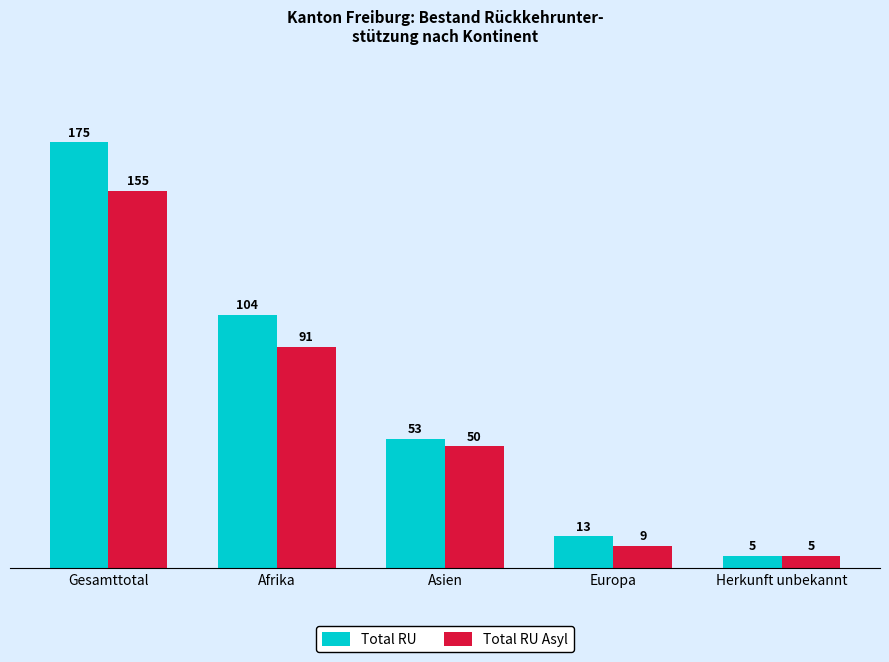

What is the value of the Total RU bar at the 1st from the left?

175